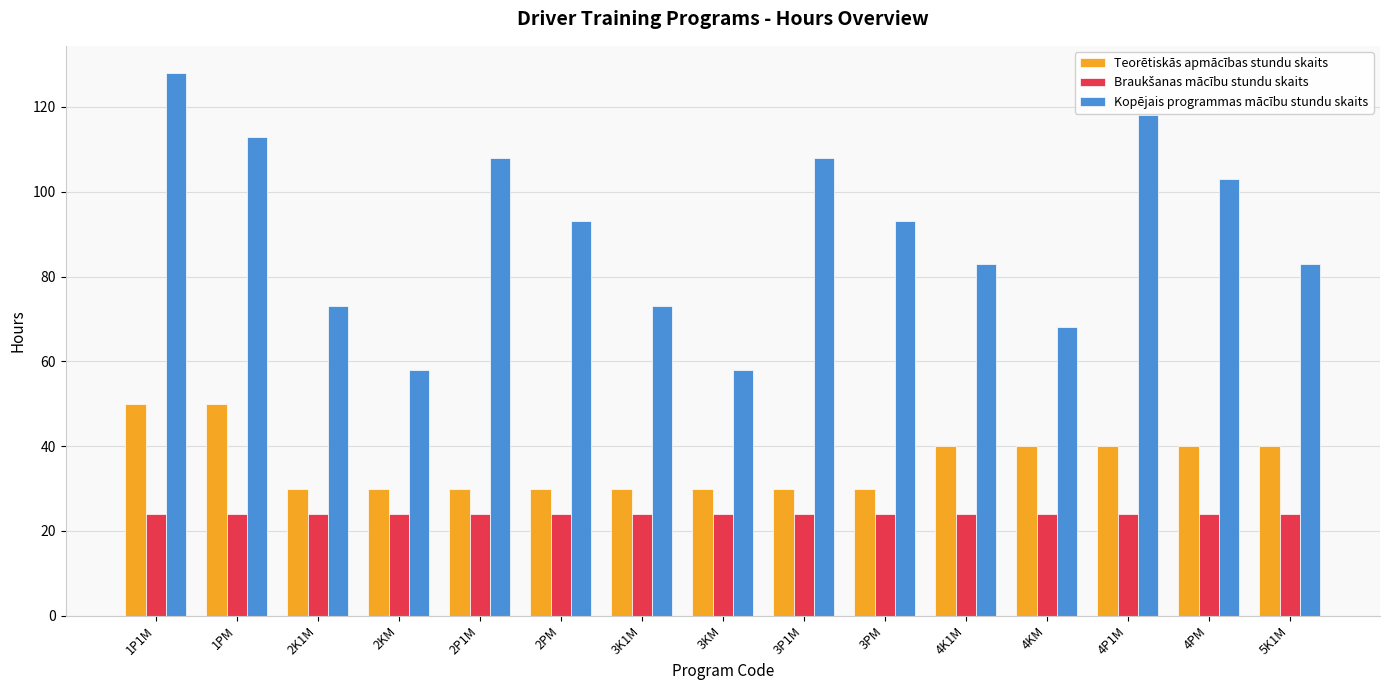

How many groups of bars are there?

15